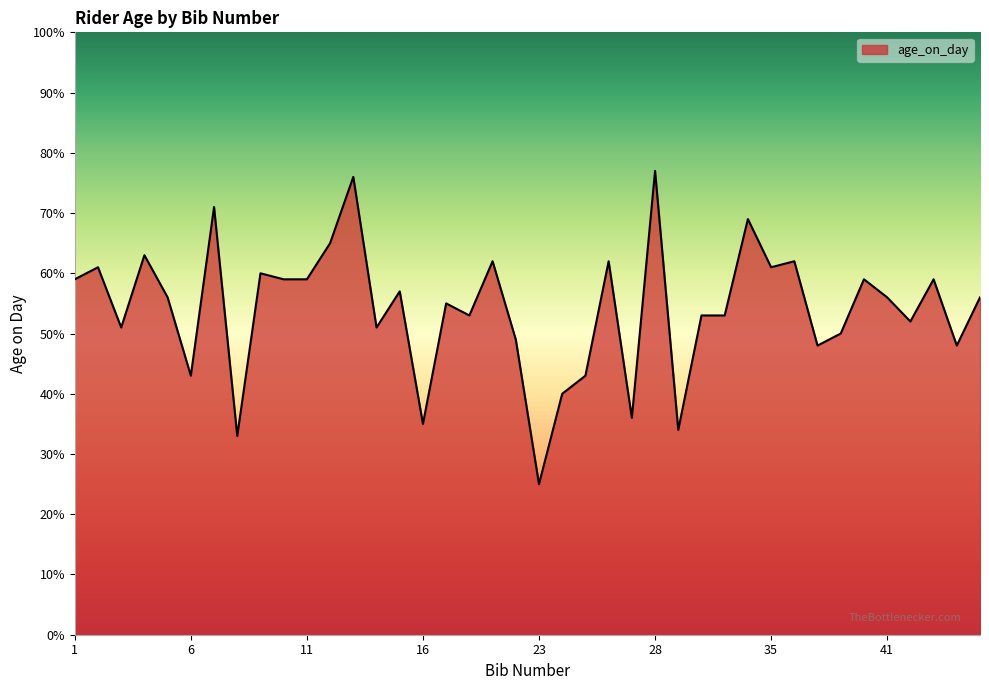

What is the difference between the maximum and minimum values?

52